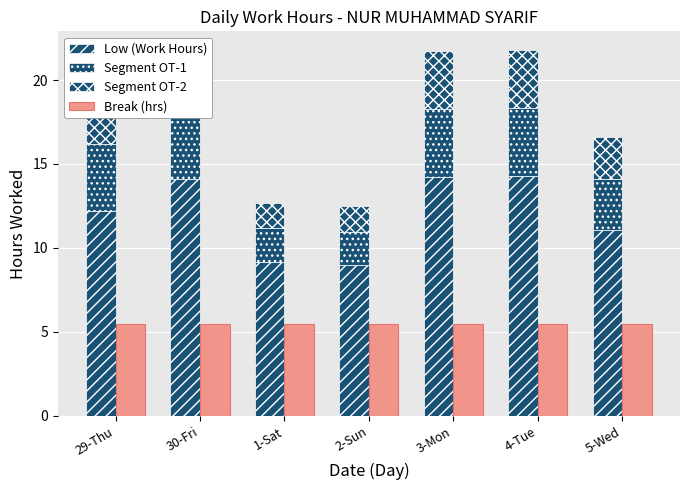

Which has a higher value, 30-Fri or 2-Sun?

30-Fri